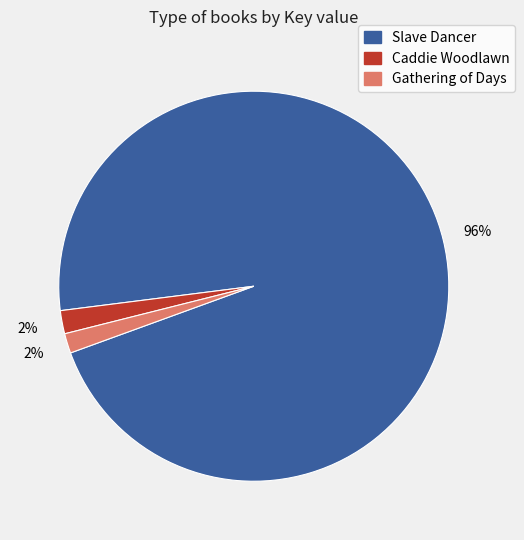

To the nearest percent, what is the combined percentage of Gathering of Days and Caddie Woodlawn?

4%